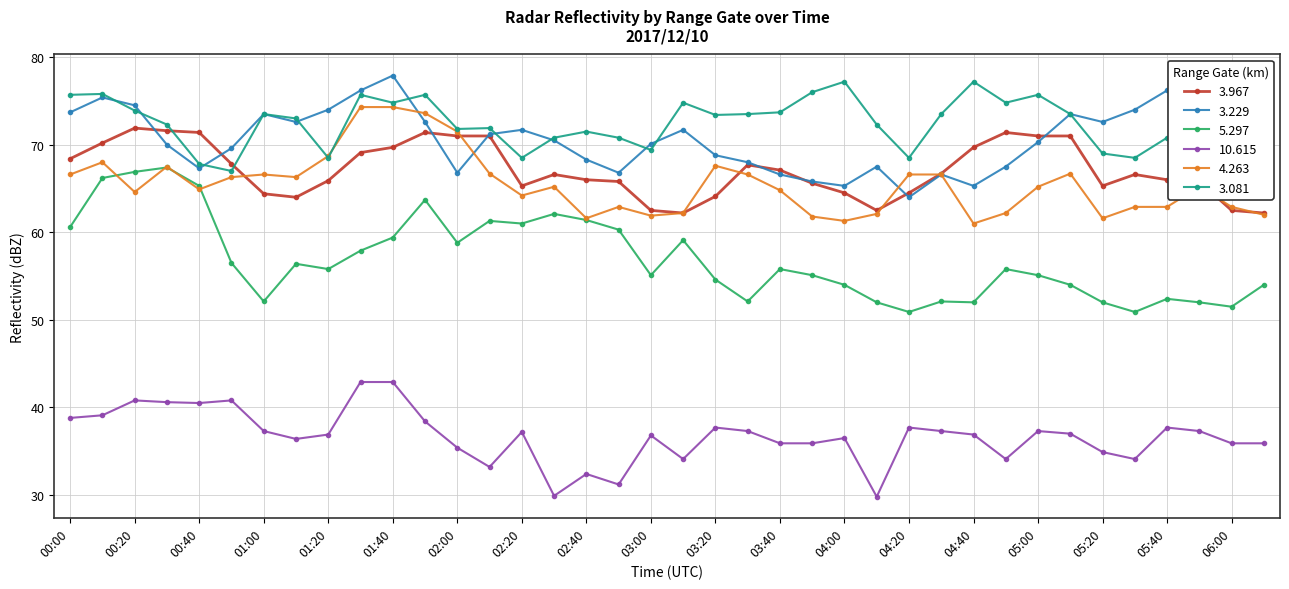

True or false:  10.615 has more than 2 interior local peaks.

True